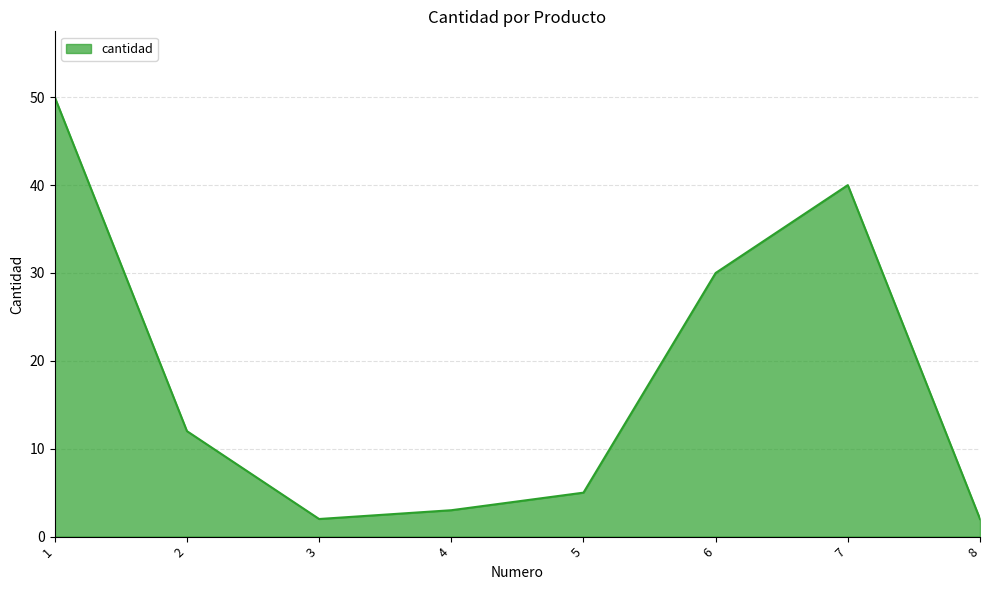

True or false: there are more than 2 points higher than both neighbors.

False